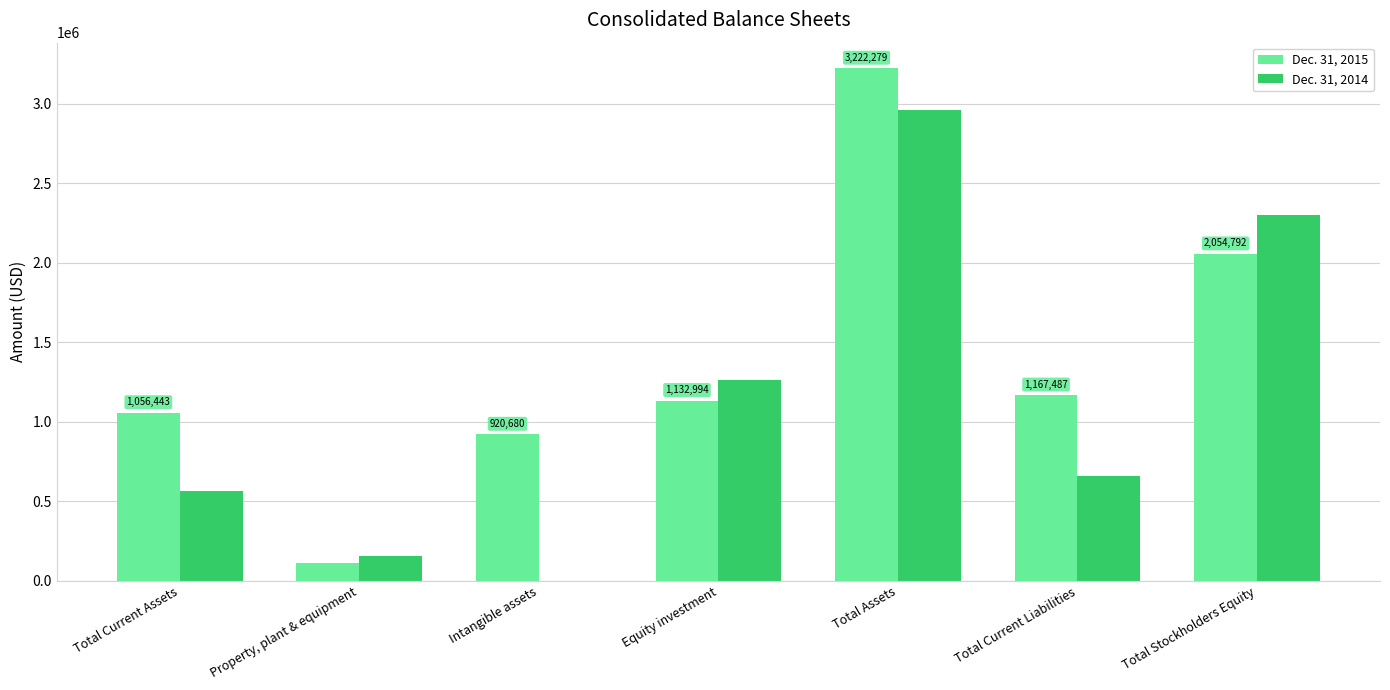

Which label corresponds to the largest value in the chart?

Total Assets